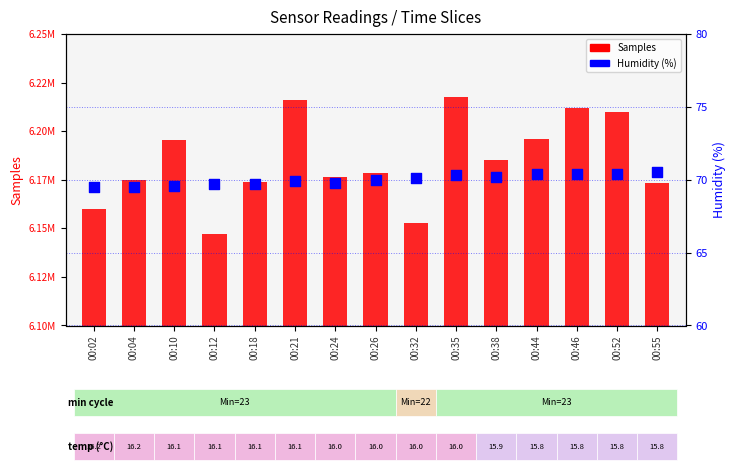

What is the total value across all series at 00:04?

6174790.5